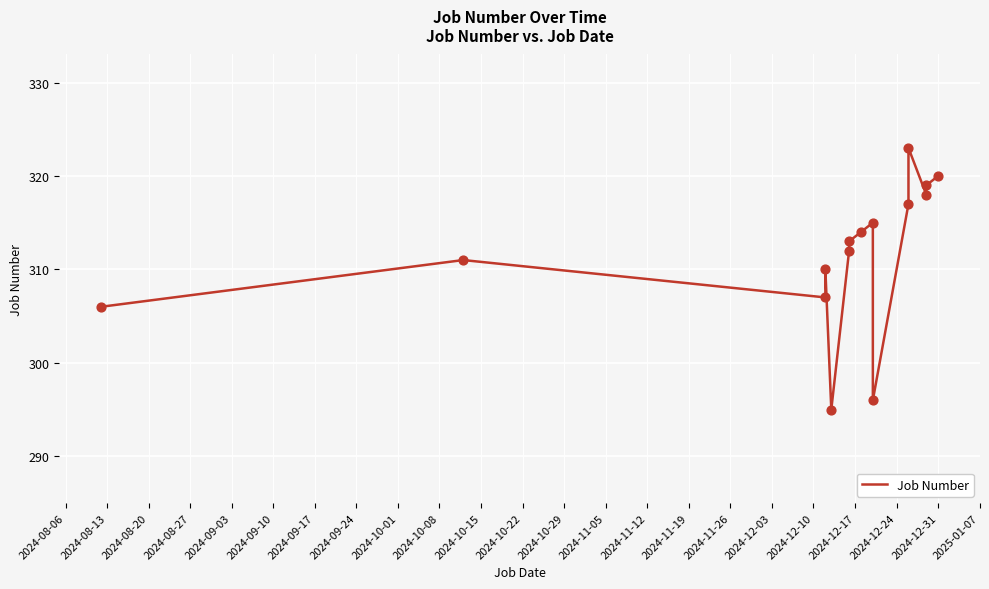

What is the change in value from 2024-10-15 to 2024-10-29?

+1